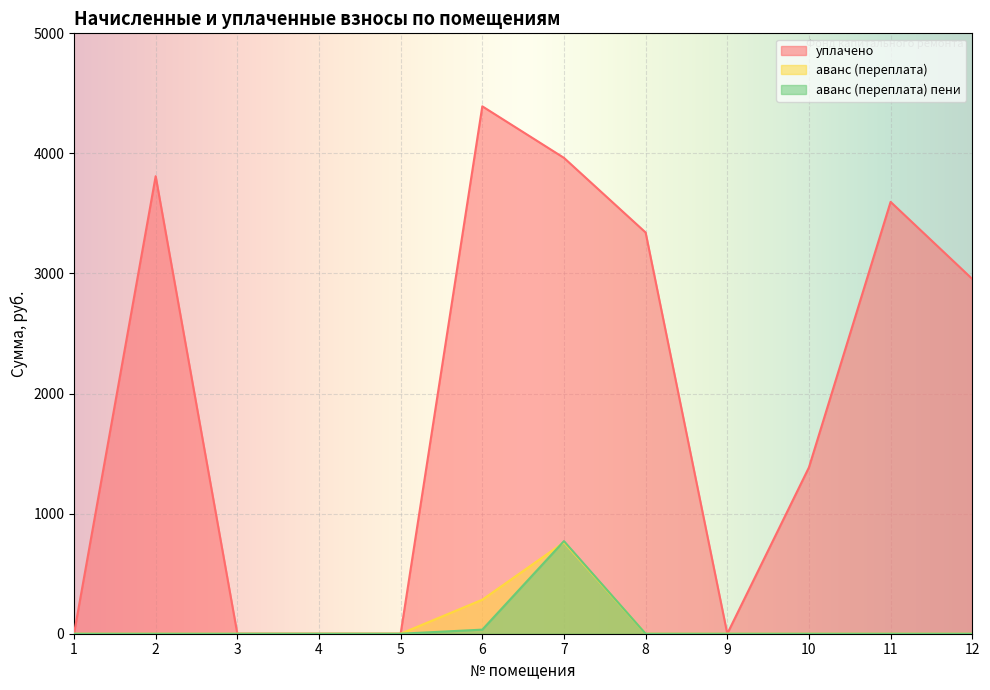

Where is аванс (переплата) nearest to the value 380?

6